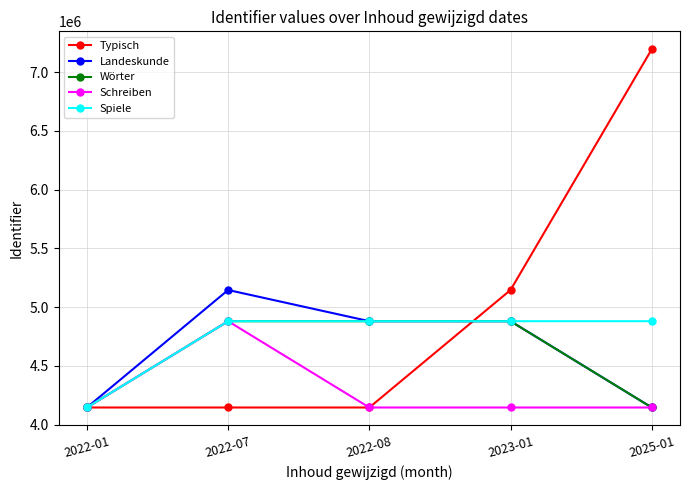

How many data points does each series have?

5